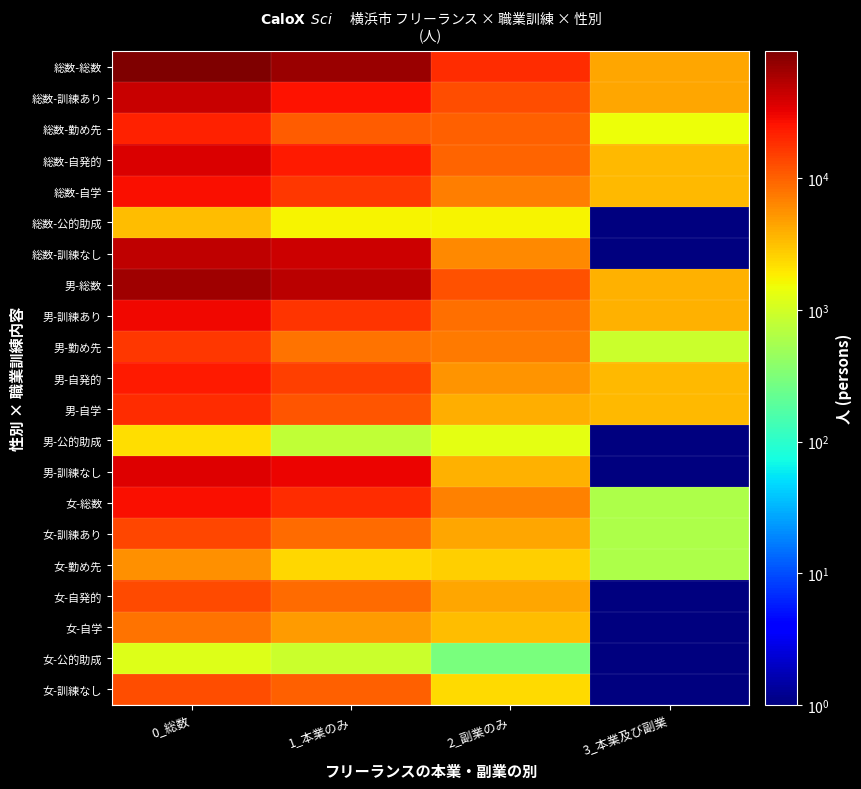

What is the difference between the highest and lowest values at 3_本業及び副業?

4399.5